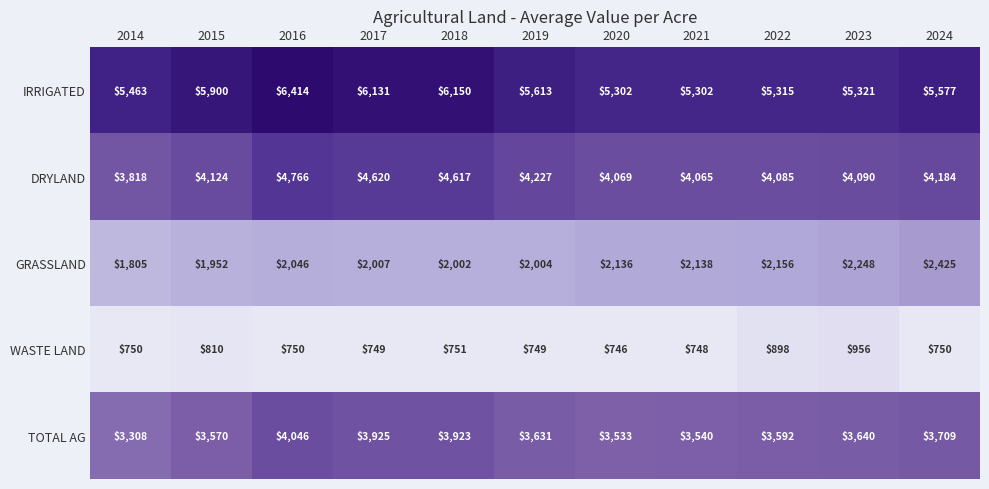

The value of GRASSLAND at 2024 is 2425. True or false?

True